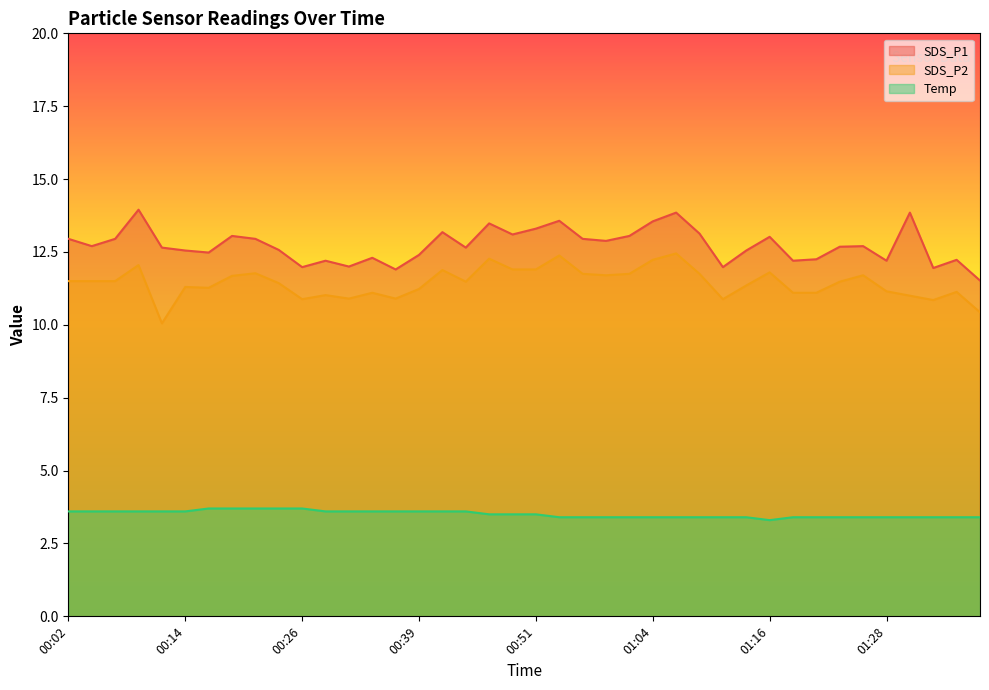

At how many categories does at least one series exceed 8?

40